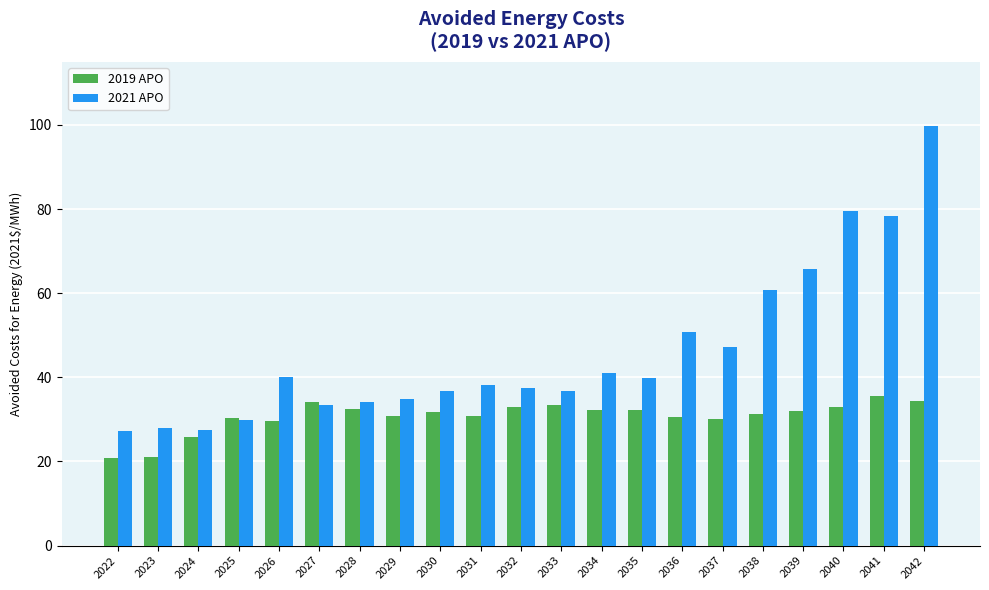

What is the lowest value of the 2021 APO series?

27.2